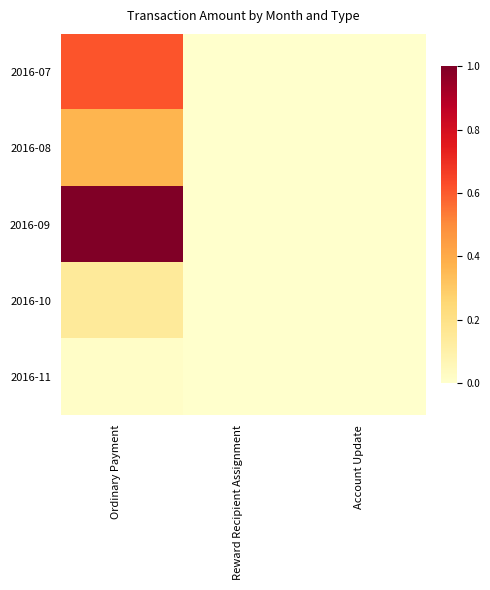

Reading right to left, list all the values displayed in this chart.

2016-07: Account Update=0.0	Reward Recipient Assignment=0.0	Ordinary Payment=0.6
2016-08: Account Update=0.0	Reward Recipient Assignment=0.0	Ordinary Payment=0.4
2016-09: Account Update=0.0	Reward Recipient Assignment=0.0	Ordinary Payment=1.0
2016-10: Account Update=0.0	Reward Recipient Assignment=0.0	Ordinary Payment=0.1
2016-11: Account Update=0.0	Reward Recipient Assignment=0.0	Ordinary Payment=0.0